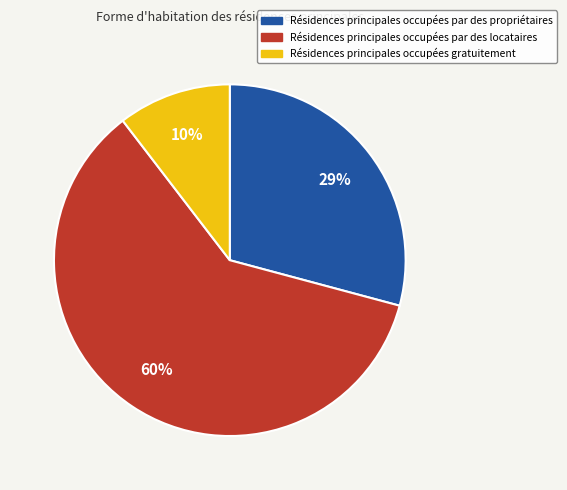

To the nearest percent, what percentage of the pie is Résidences principales occupées gratuitement?

10%